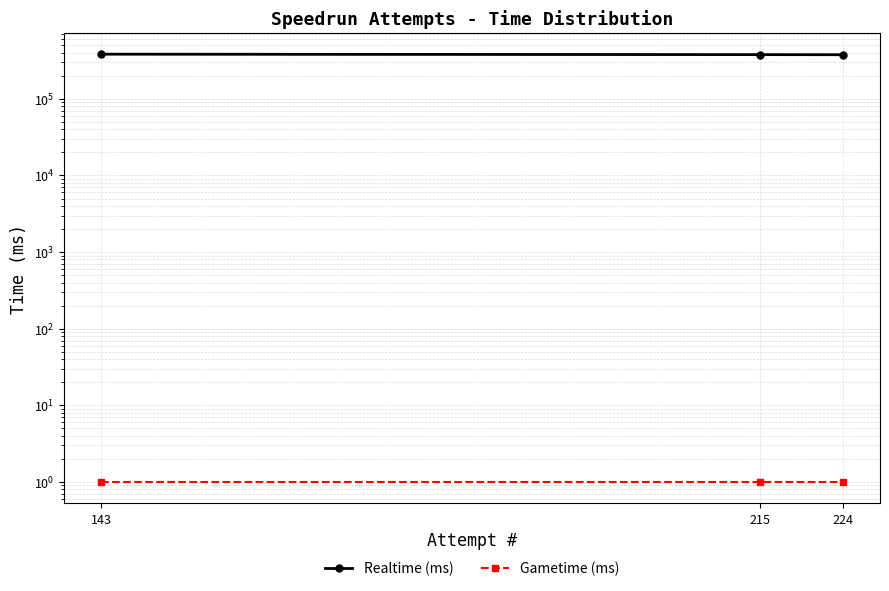

Reading right to left, what are all the values shown in this chart?

Realtime (ms): 224=376933	215=378148	143=383270
Gametime (ms): 224=1	215=1	143=1